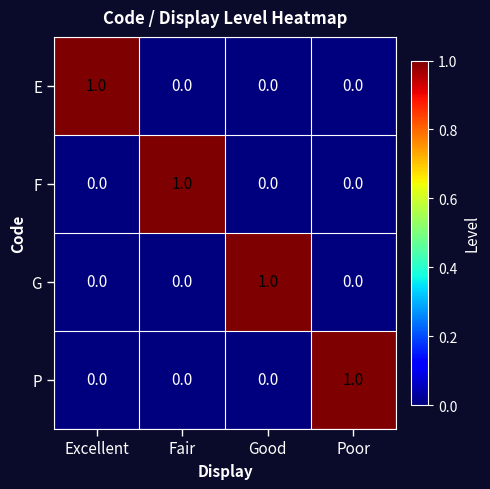

Is it true that E equals 1 at Excellent?

True